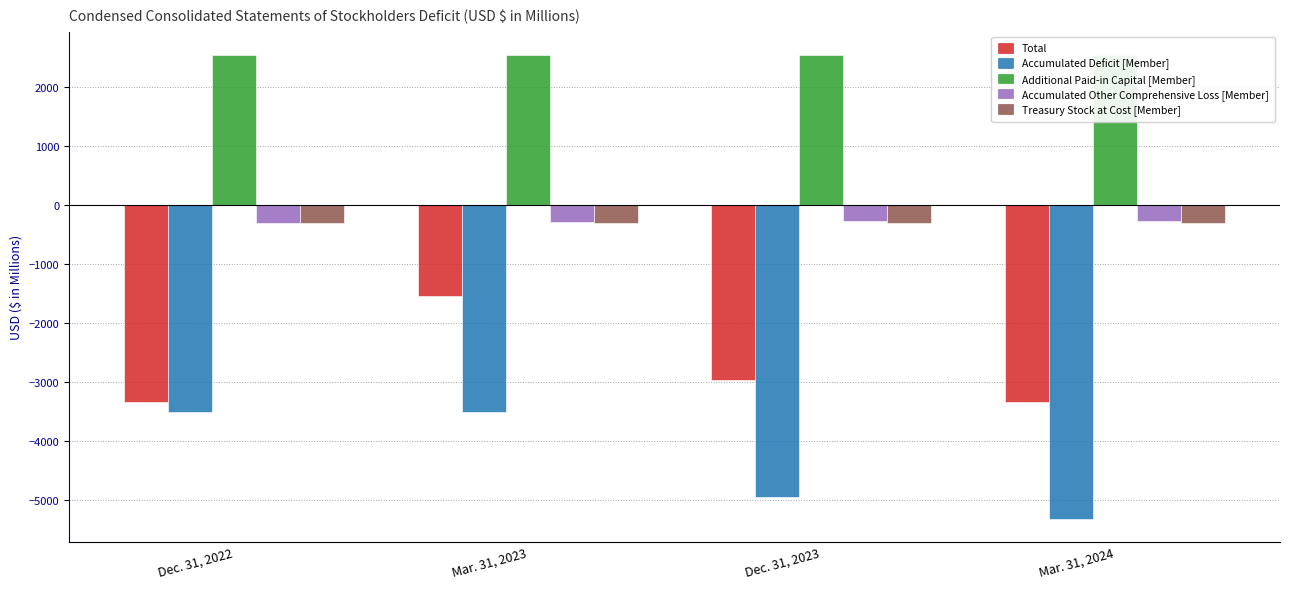

What is the sum of all Accumulated Other Comprehensive Loss [Member] values?

-1105.8